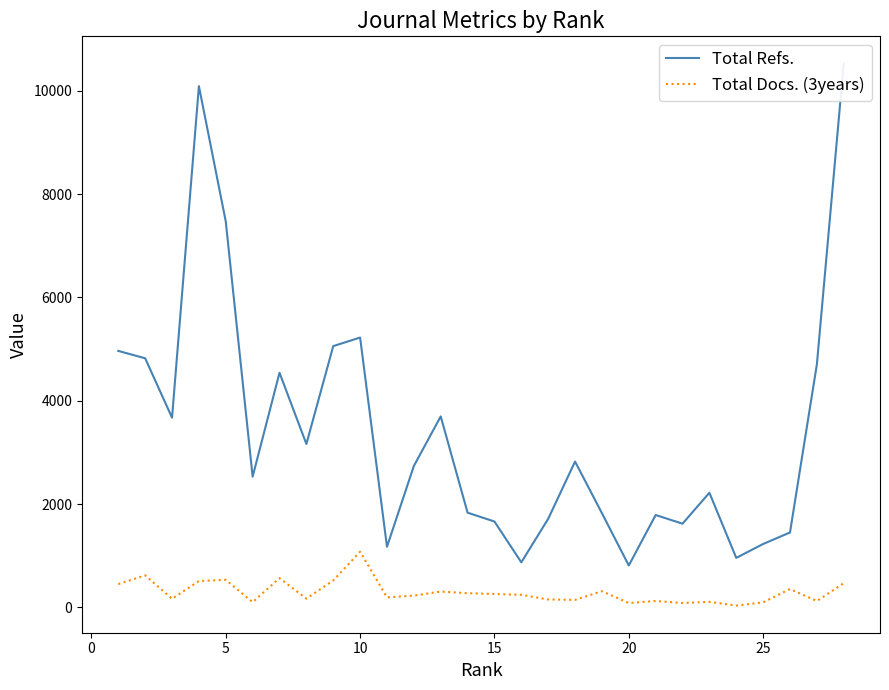

True or false: Total Refs. and Total Docs. (3years) cross at least once.

False